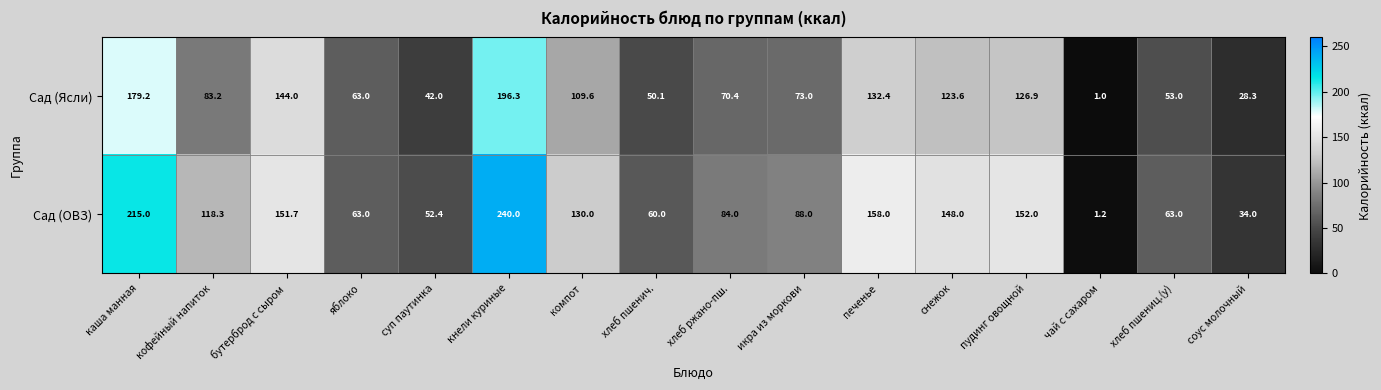

Rank the categories by Сад (Ясли) value from highest to lowest.

кнели куриные, каша манная, бутерброд с сыром, печенье, пудинг овощной, снежок, компот, кофейный напиток, икра из моркови, хлеб ржано-пш., яблоко, хлеб пшениц.(у), хлеб пшенич., суп паутинка, соус молочный, чай с сахаром